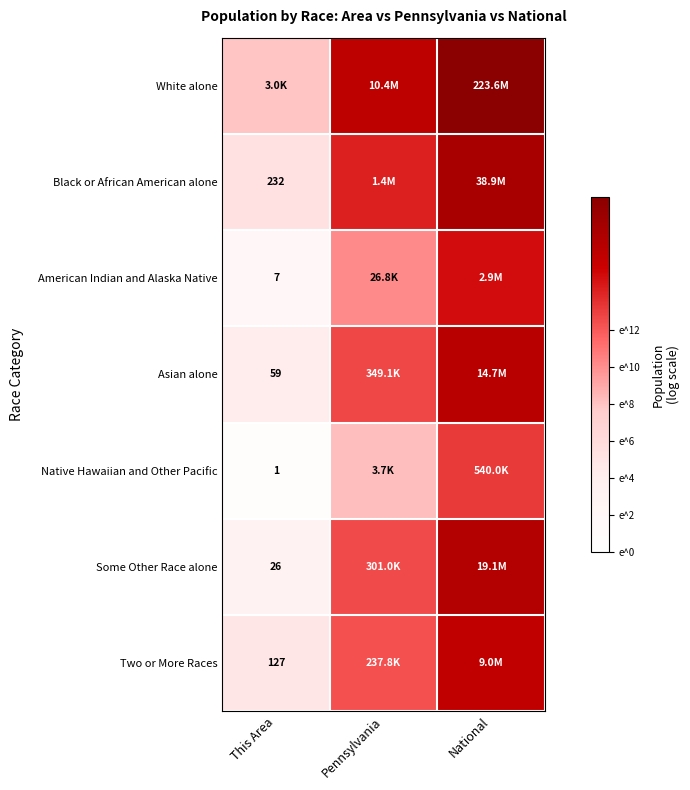

True or false: White alone has a value of 22.6 at Pennsylvania.

False